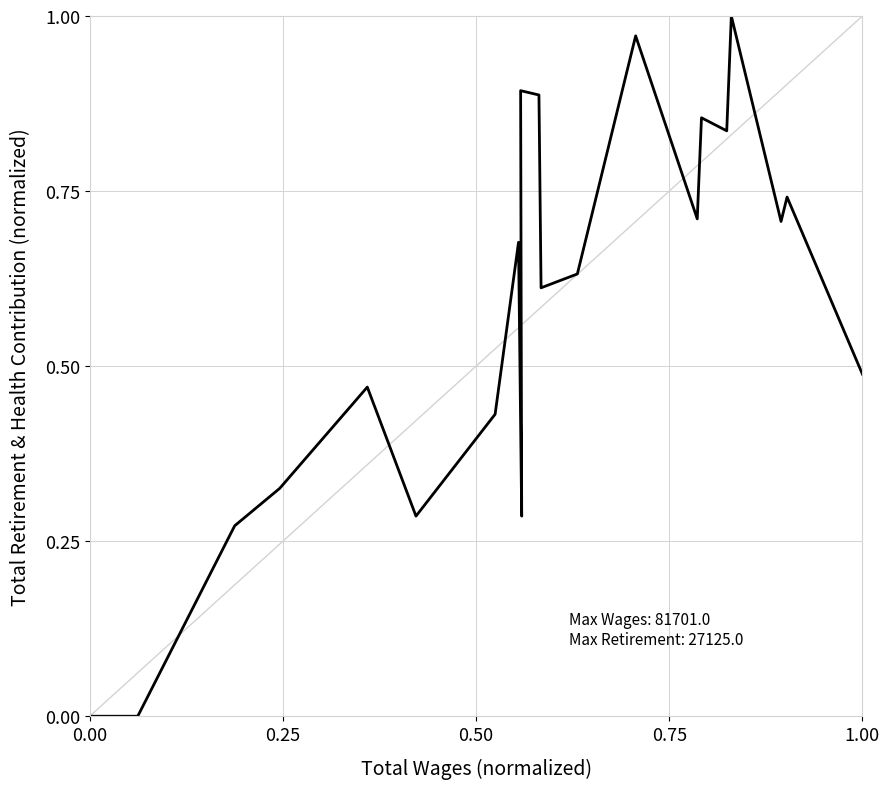

Is it true that the value at 0.25 is -0.6?

False